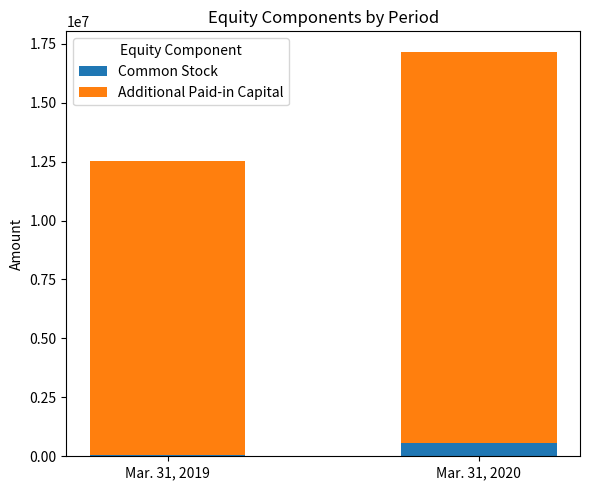

How many data points does each series have?

2